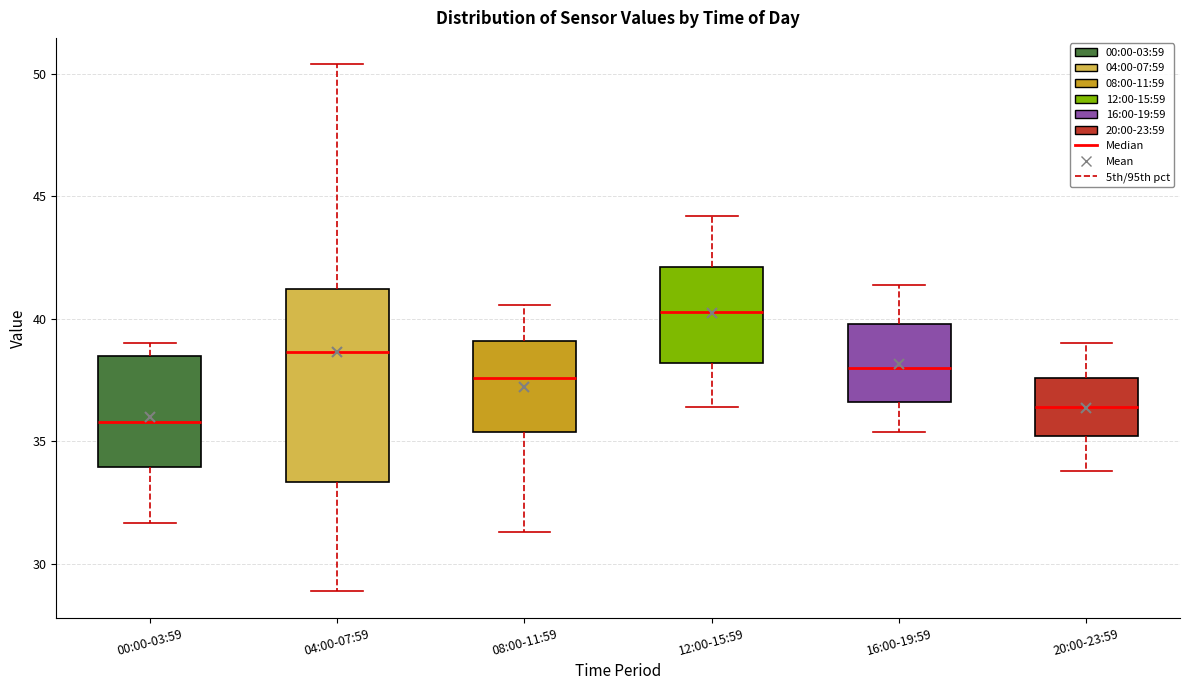

Where does the upper whisker of the box for 20:00-23:59 end on the y-axis? The values are not printed on the chart, so give them approximately, as read against the axis.

39.0